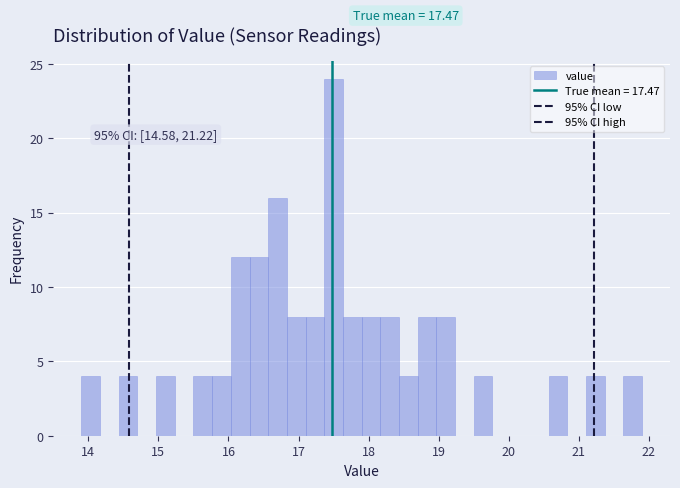

Read against the x-axis, roughly where is the centre of the tallest bar?

17.5